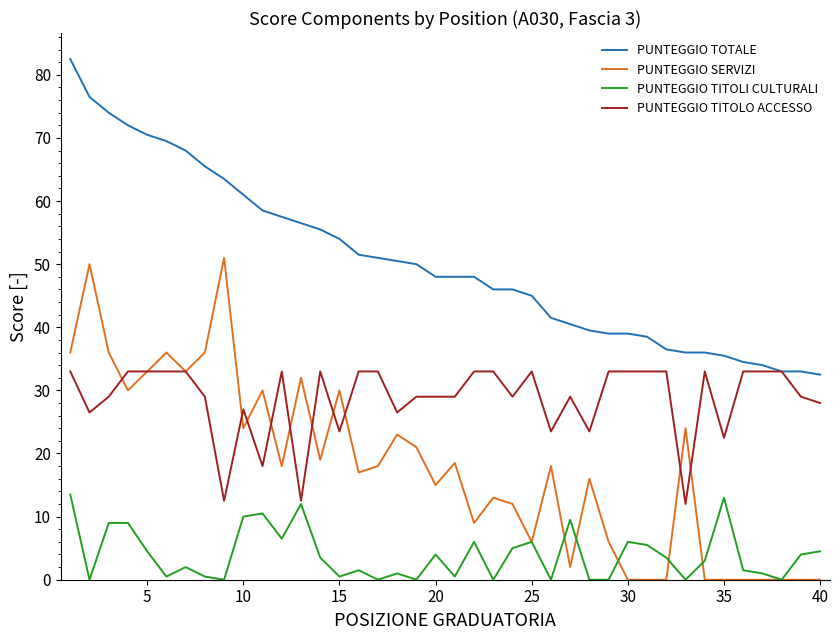

Count the number of data series in this chart.

4